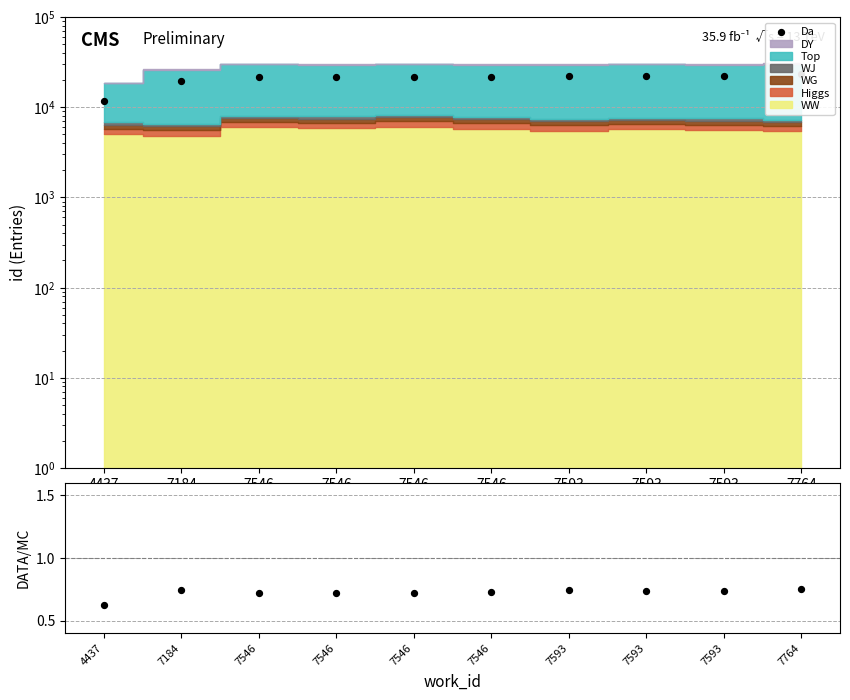

Which series reaches the minimum Y coordinate?

DATA/MC